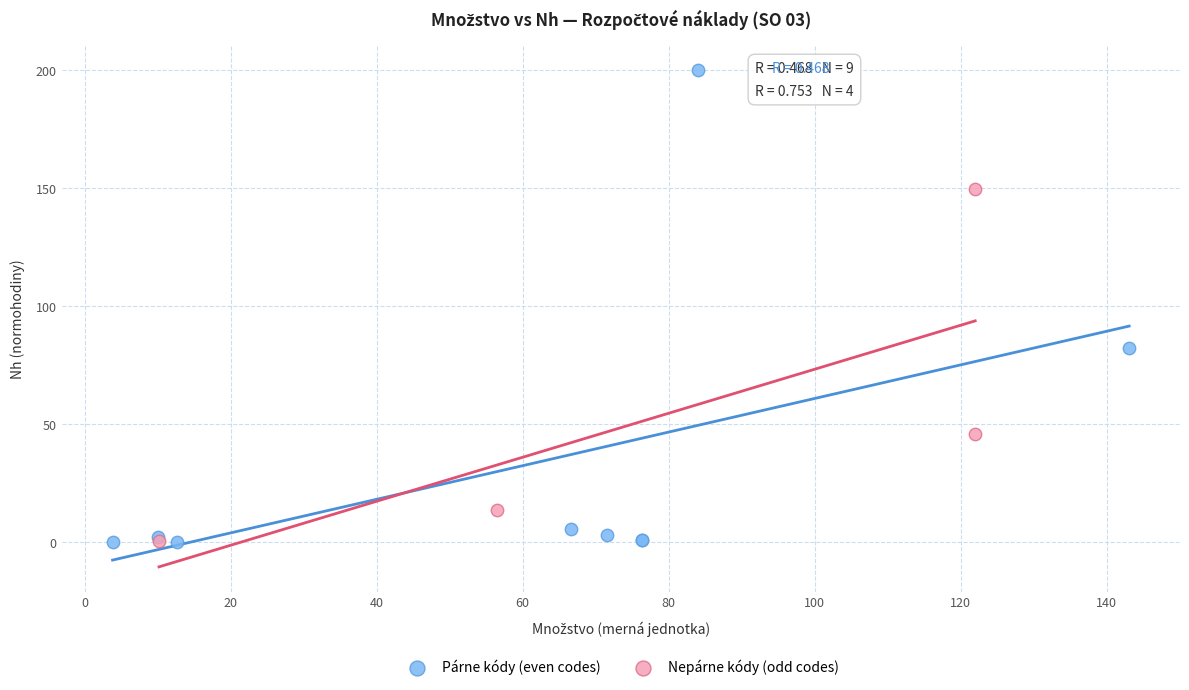

Which series reaches the maximum Y coordinate?

Párne kódy (even codes)